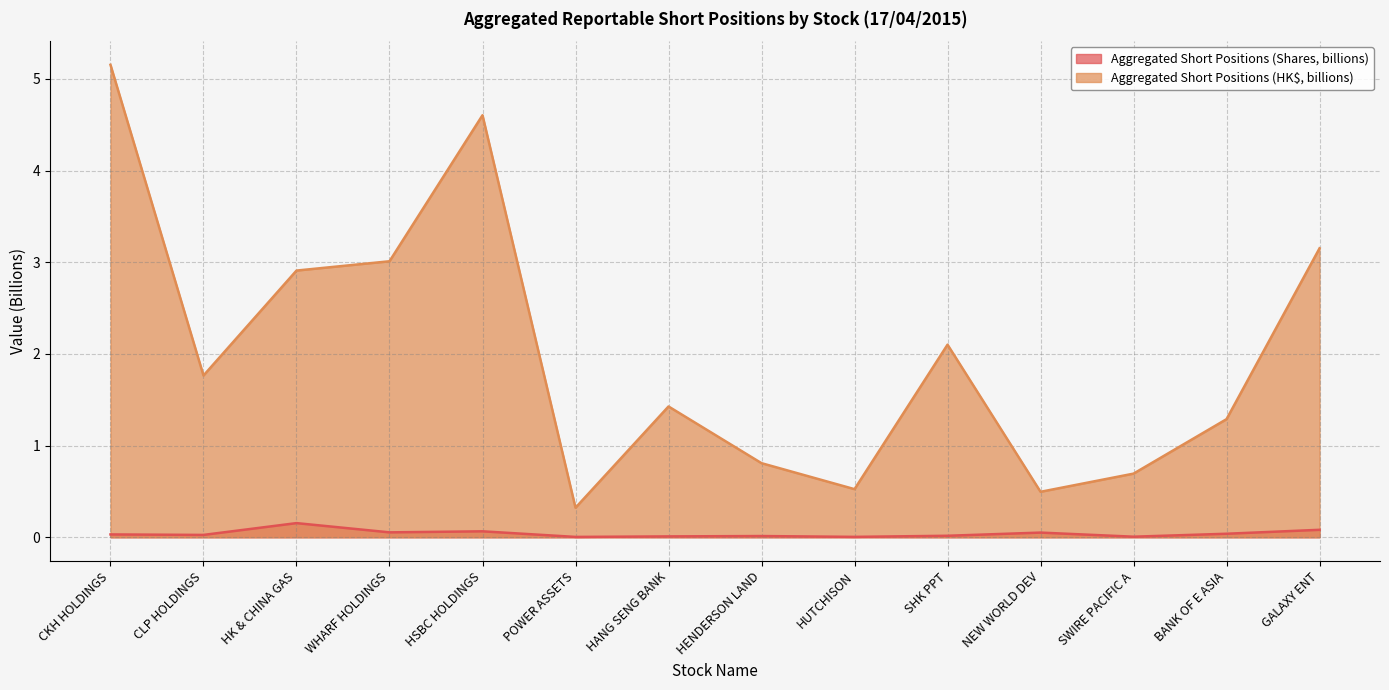

At which category does Aggregated Short Positions (HK$, billions) reach its first local peak?

HSBC HOLDINGS